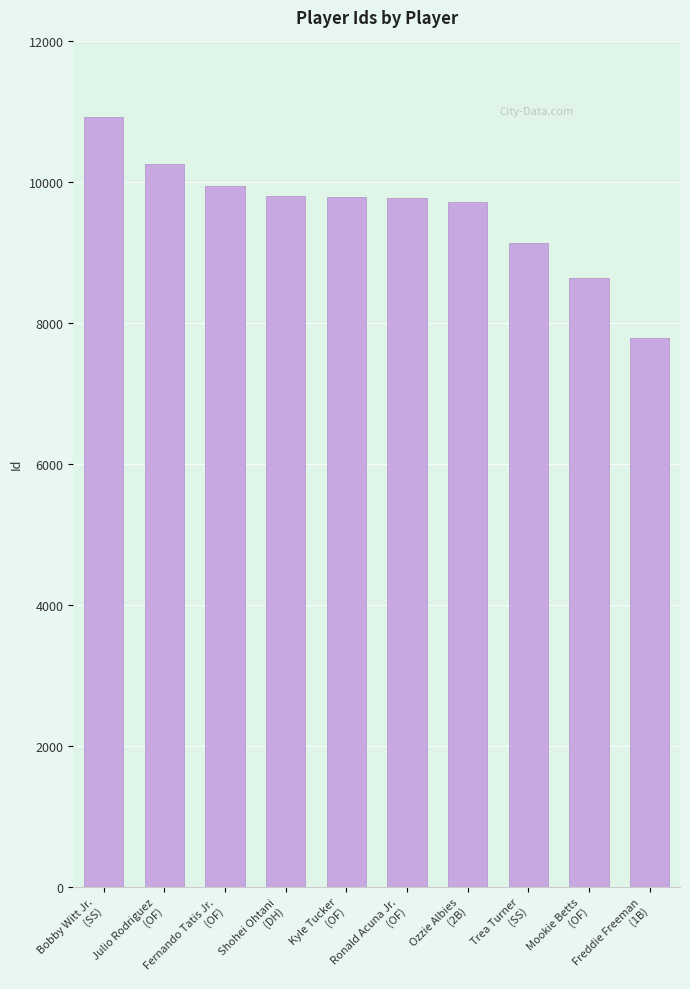

How many data points does each series have?

10